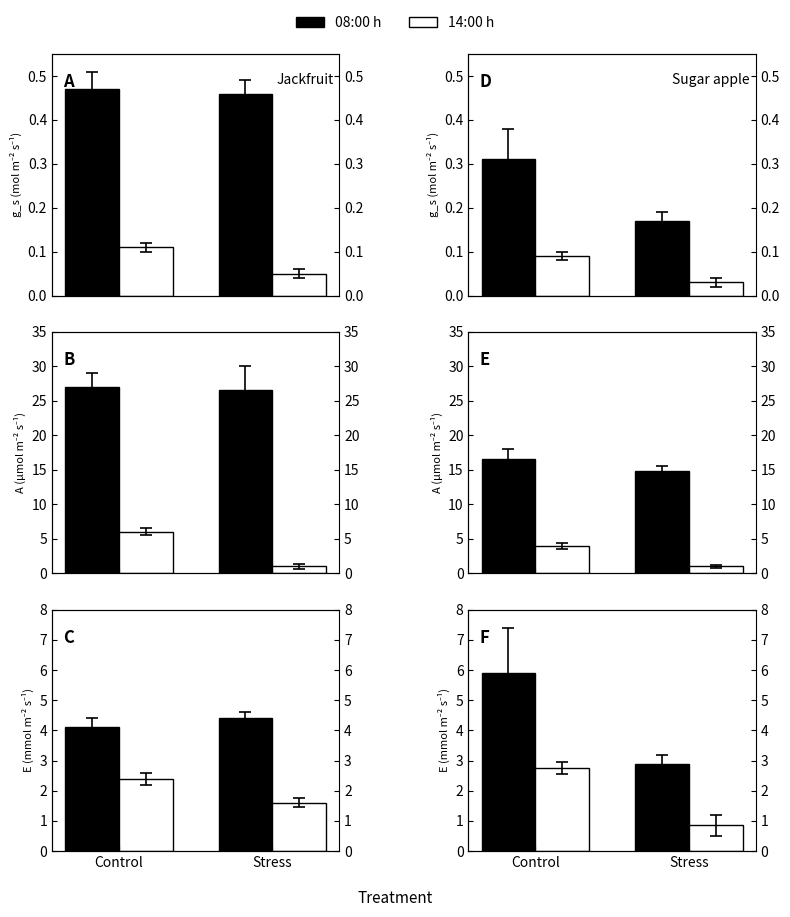

List the series in order of their peak value, lowest first.

14:00 h, 08:00 h